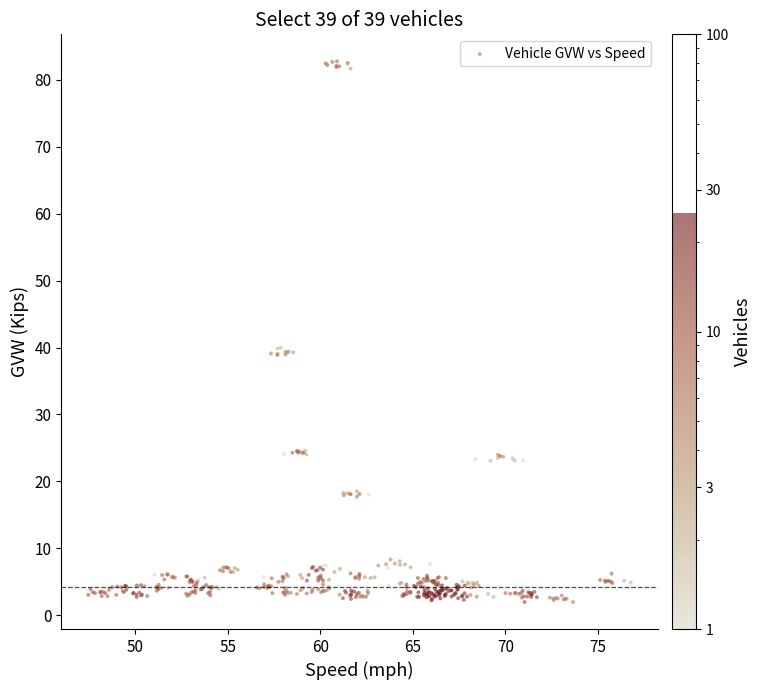

What is the range of X values (max minus min)?

29.3